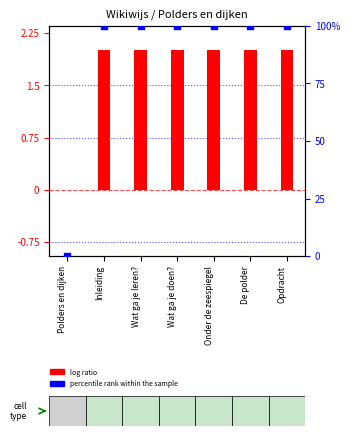

What are all the series names shown in the legend?

log ratio, percentile rank within the sample